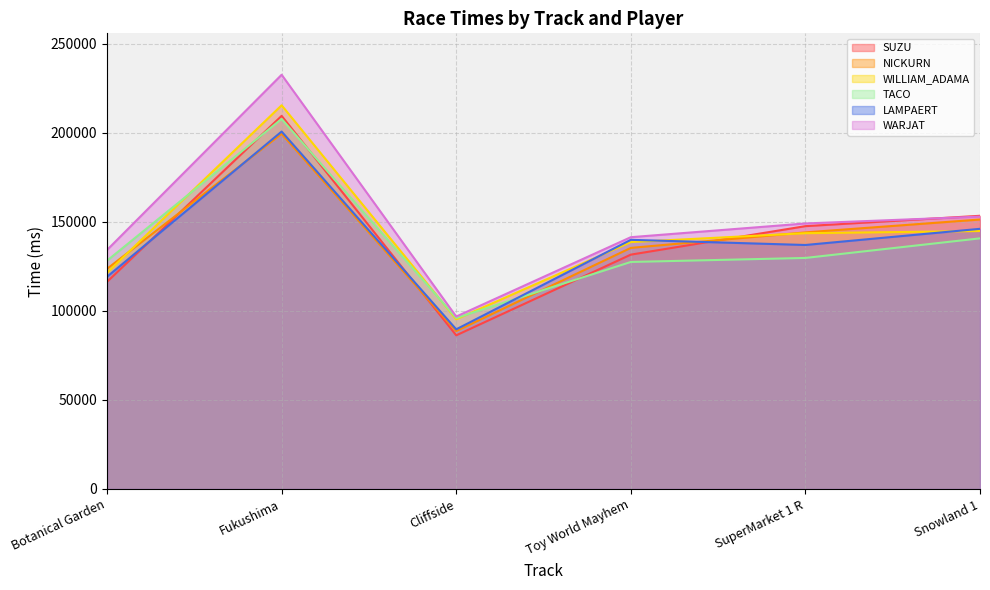

What is the minimum value shown in the chart?

86272